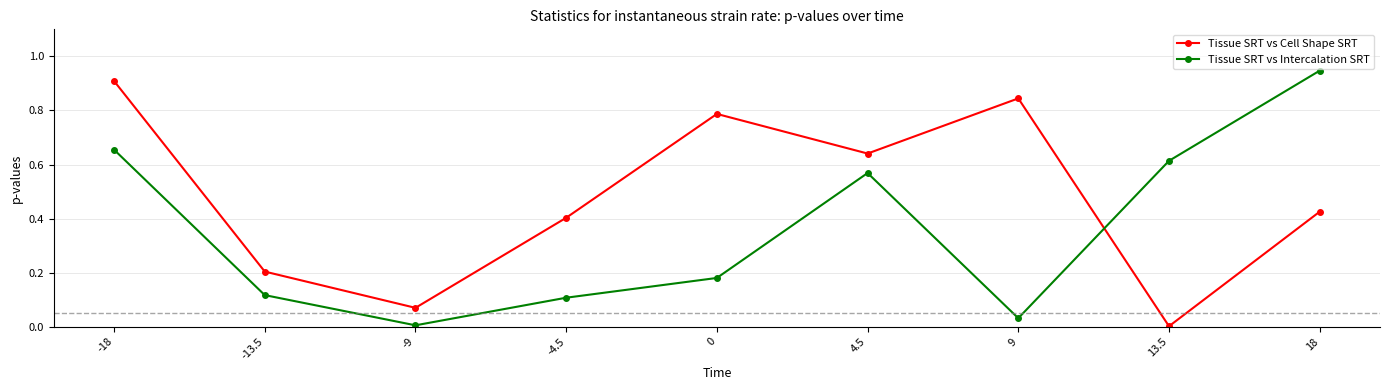

At how many categories does at least one series exceed 0?

9